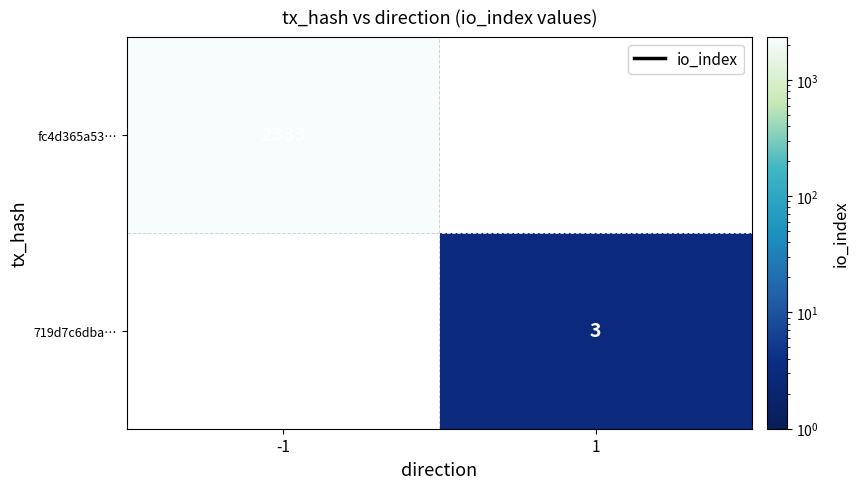

The value of 719d7c6dba… at 1 is 3. True or false?

True